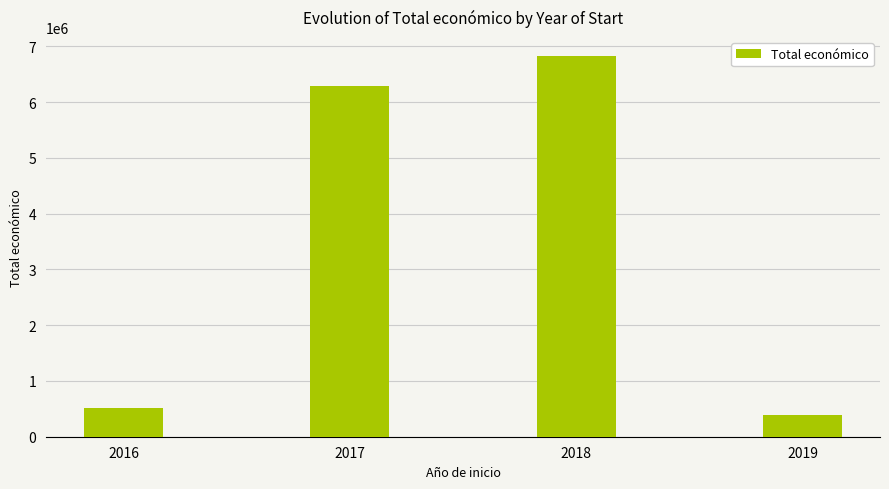

The value at 2017 is 6280899. True or false?

True